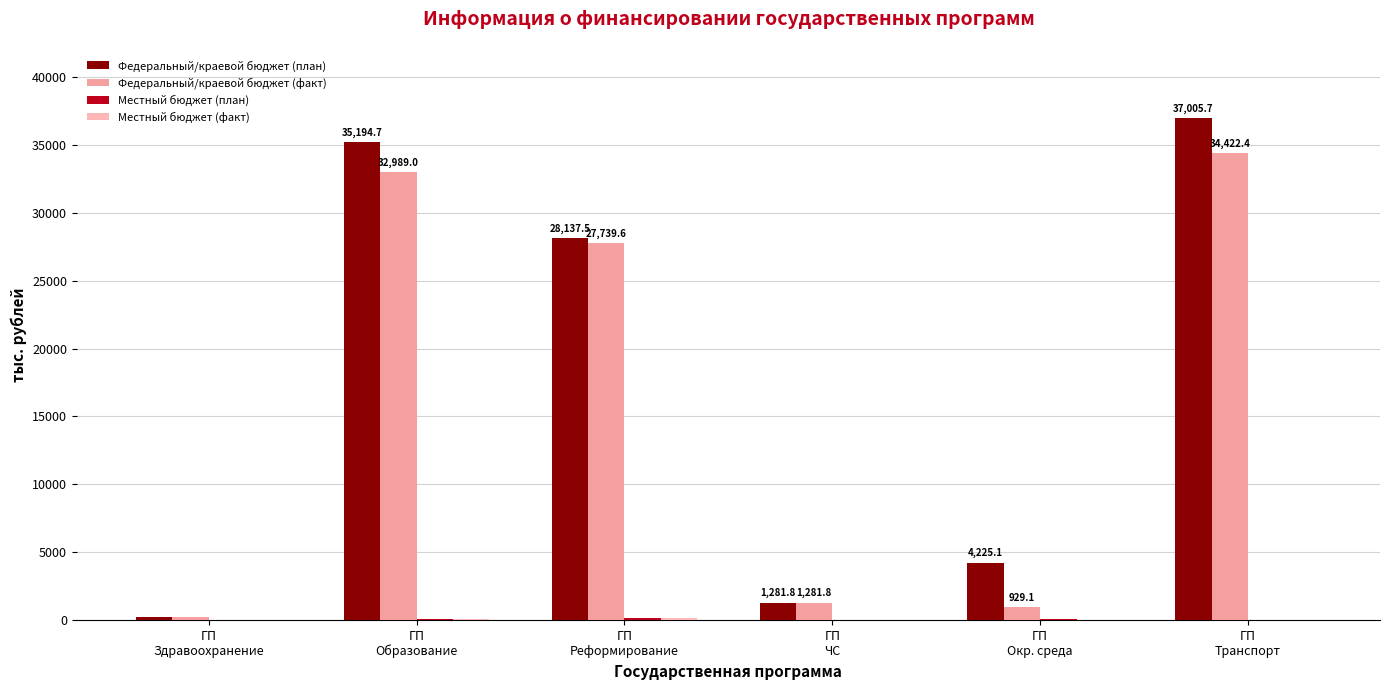

How many data points in Федеральный/краевой бюджет (план) are above 28137?

3